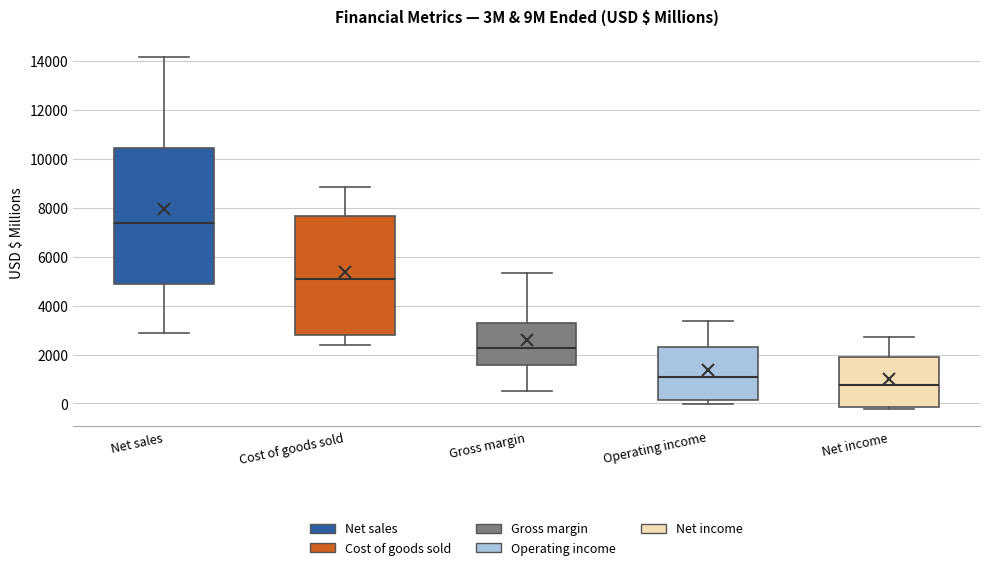

Where does the lower whisker of the box for Net sales end on the y-axis? The values are not printed on the chart, so give them approximately, as read against the axis.

2800